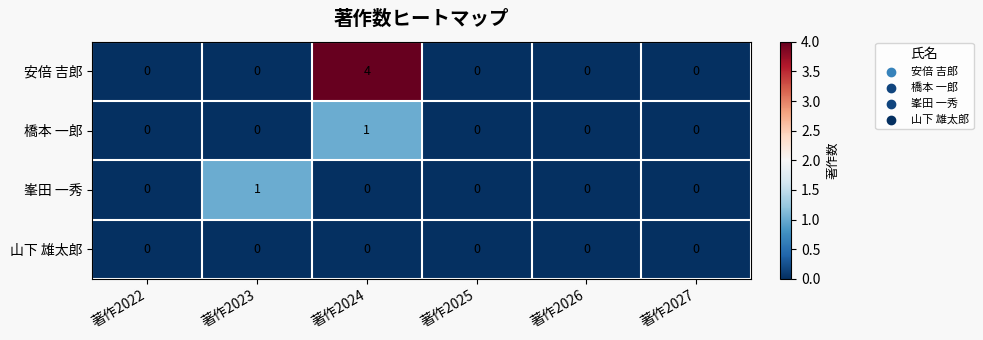

At which category is the sum across all series the highest?

著作2024